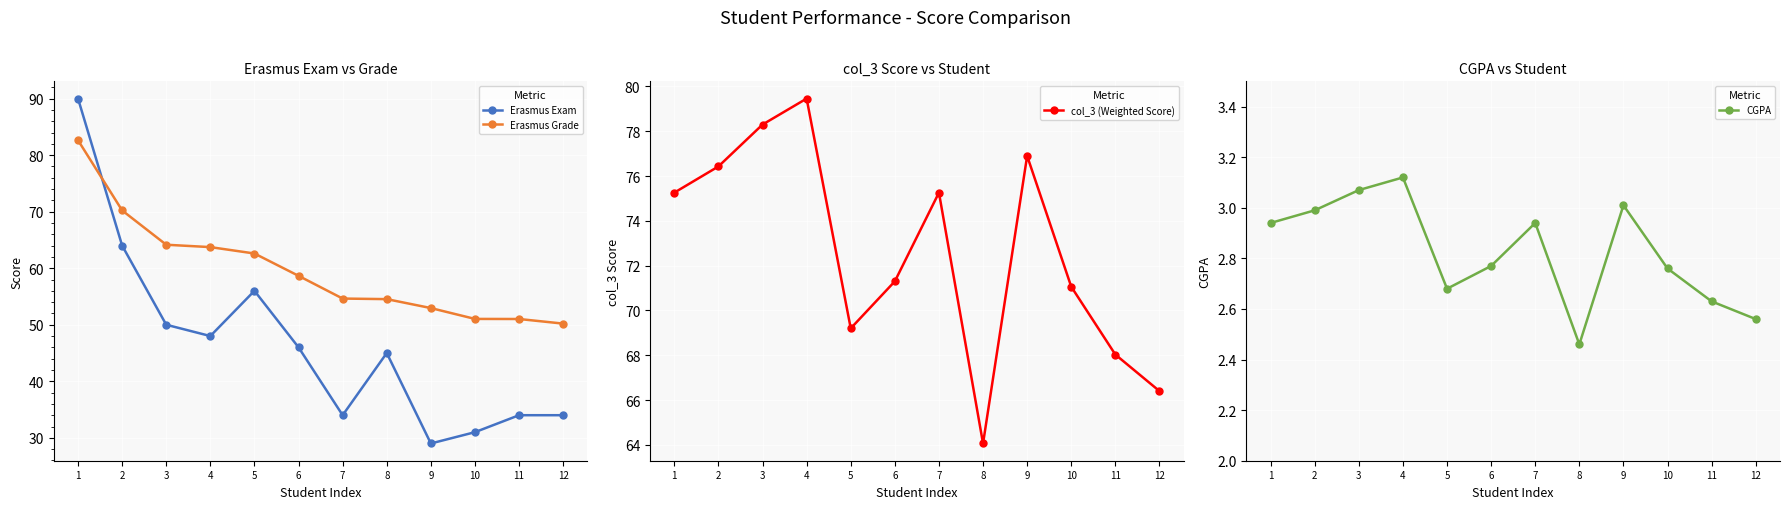

How many times do col_3 (Weighted Score) and Erasmus Grade cross each other?

1